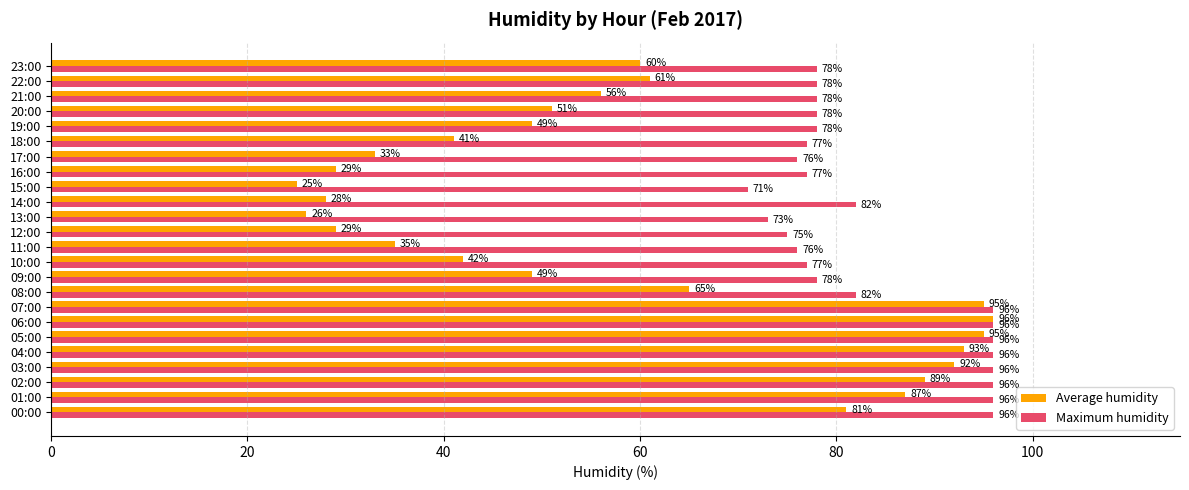

What is the difference between the Average humidity values at 21:00 and 09:00?

7